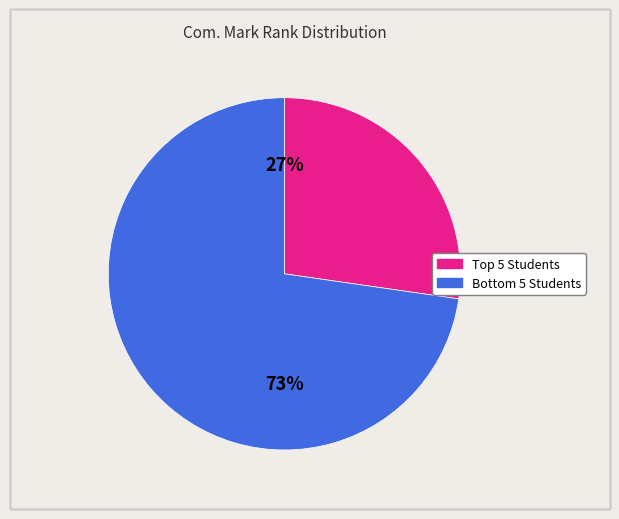

Count the number of slices in the pie.

2